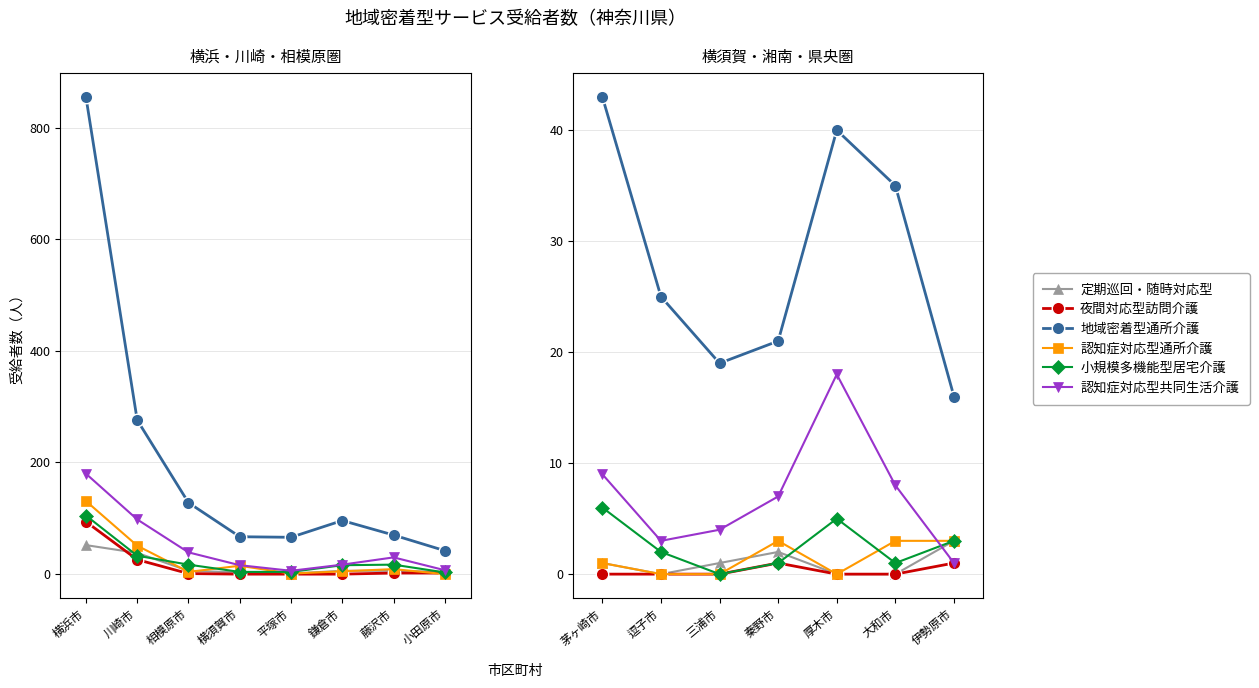

What are all the series names shown in the legend?

定期巡回・随時対応型, 夜間対応型訪問介護, 地域密着型通所介護, 認知症対応型通所介護, 小規模多機能型居宅介護, 認知症対応型共同生活介護